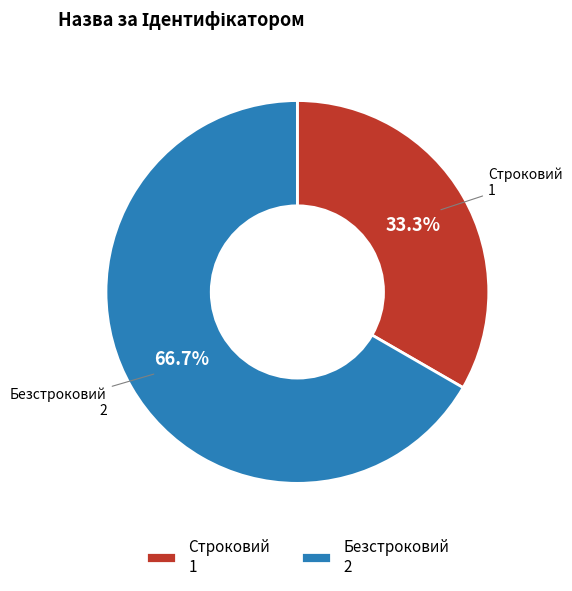

Count the number of slices in the pie.

2